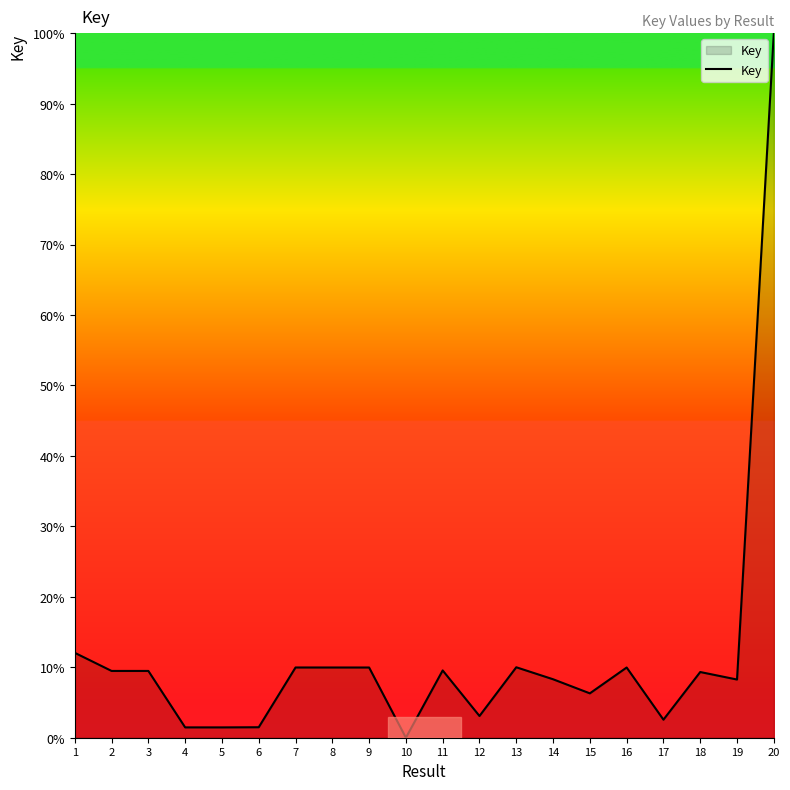

What is the difference between the maximum and minimum values?

100.0